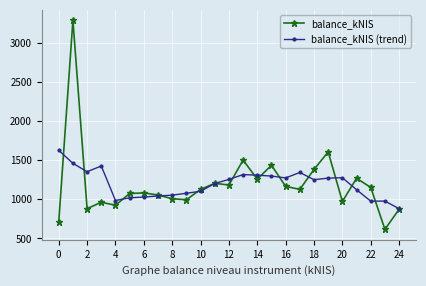

How many data points in balance_kNIS are above 1126?

13